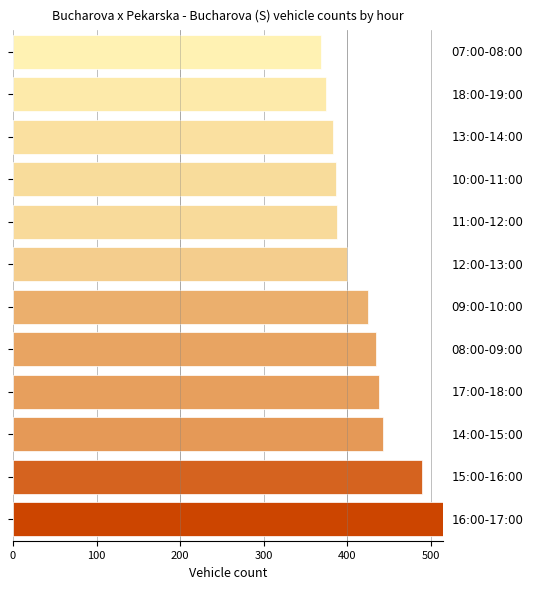

How many bars are there in total?

12